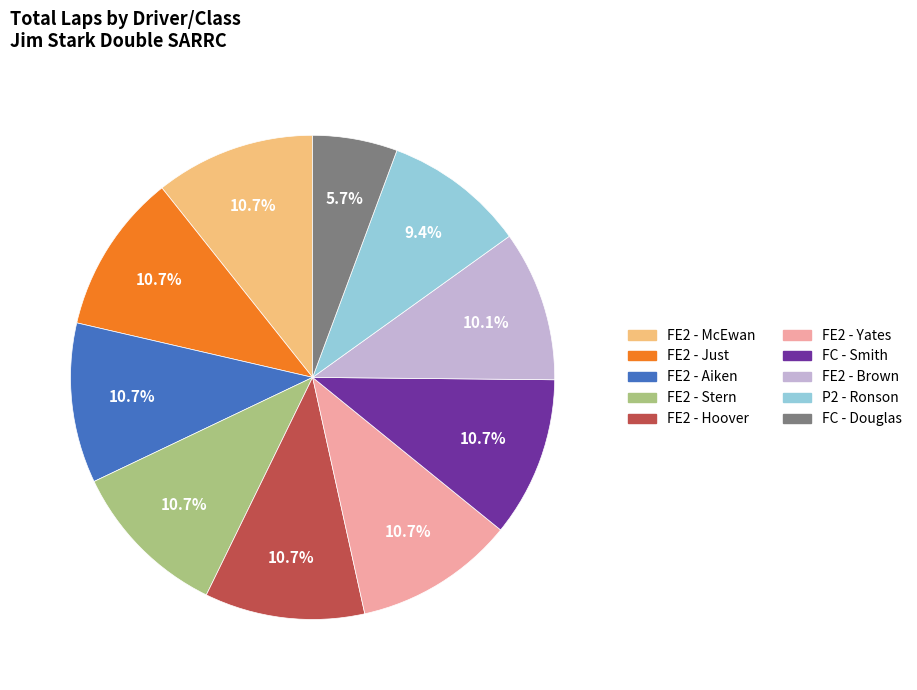

Is there a majority slice in this chart?

No